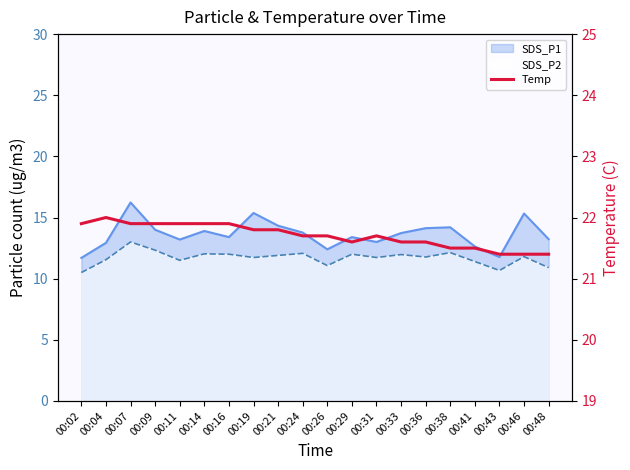

Approximately how many times larger is the value at 00:24 compared to 00:41?

1.0